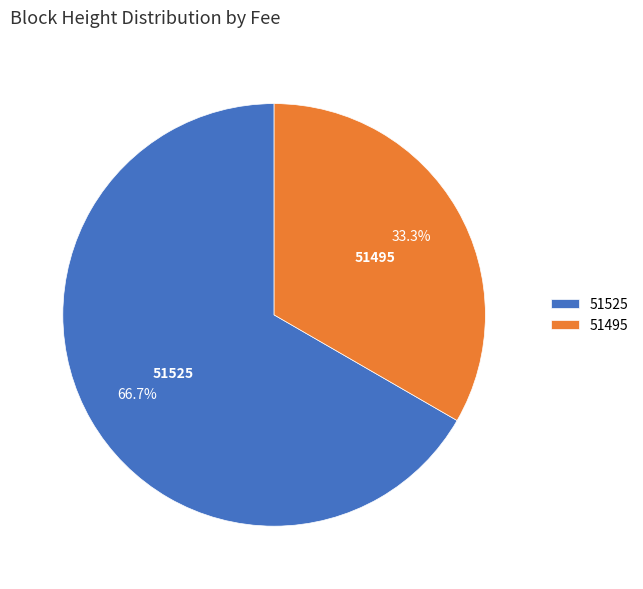

Which category has the biggest portion of the pie?

51525